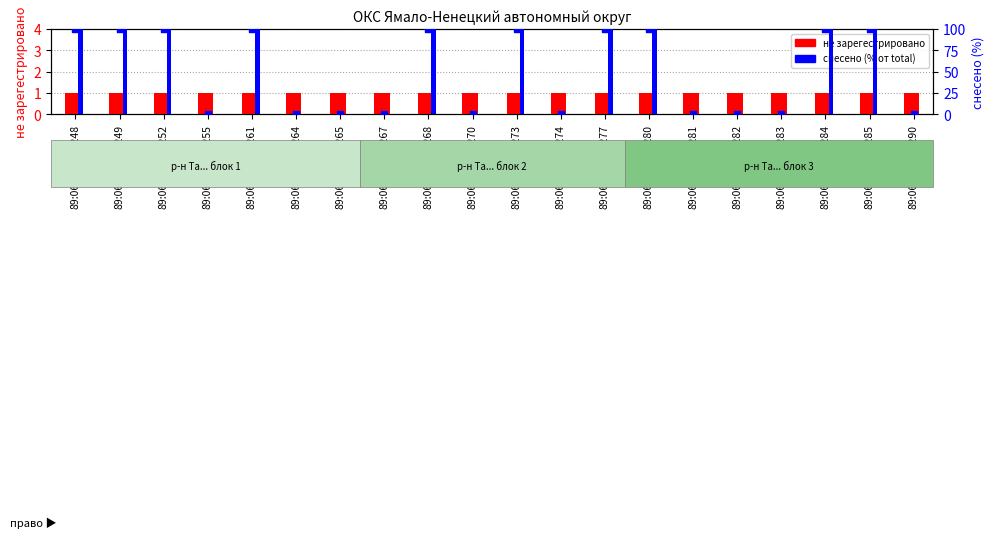

What is the total value across all series at 89:06:050101:273?

101